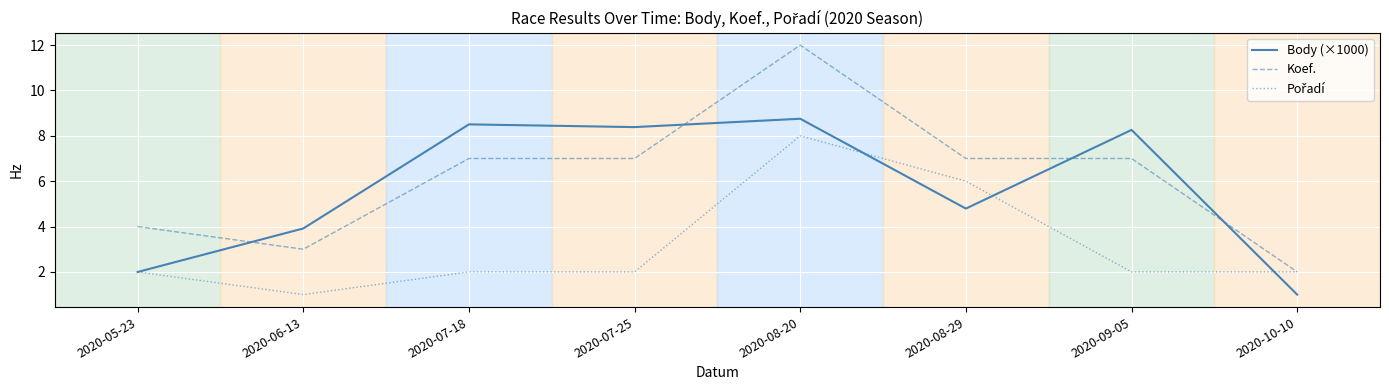

At how many categories does at least one series exceed 1?

8